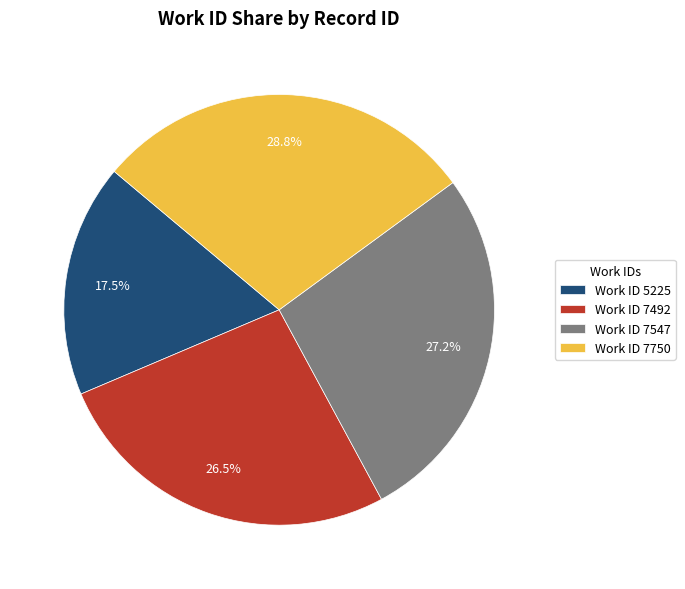

Approximately how many times larger is the value at Work ID 7492 compared to Work ID 5225?

1.5